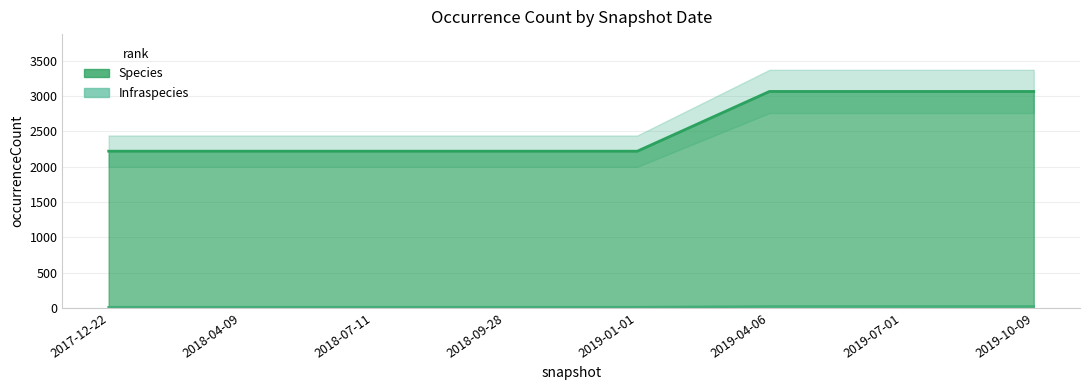

True or false: Infraspecies and Species intersect in this chart.

False